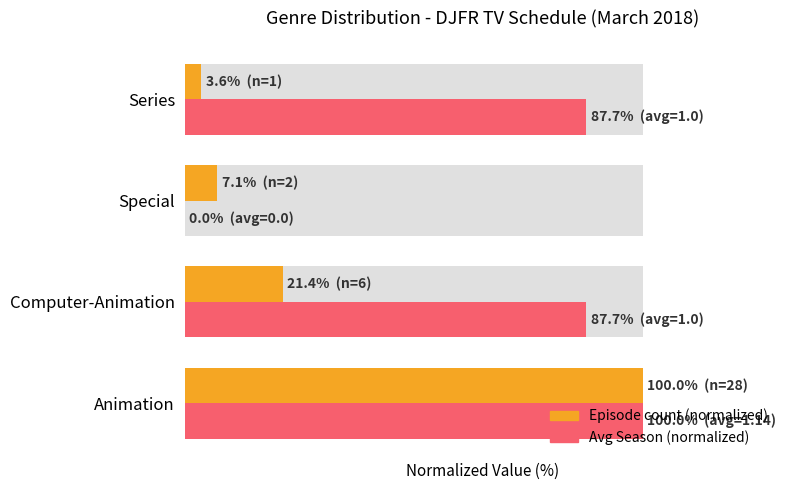

What is the value of the Episode count (normalized) bar at the 3rd from the left?

7.1